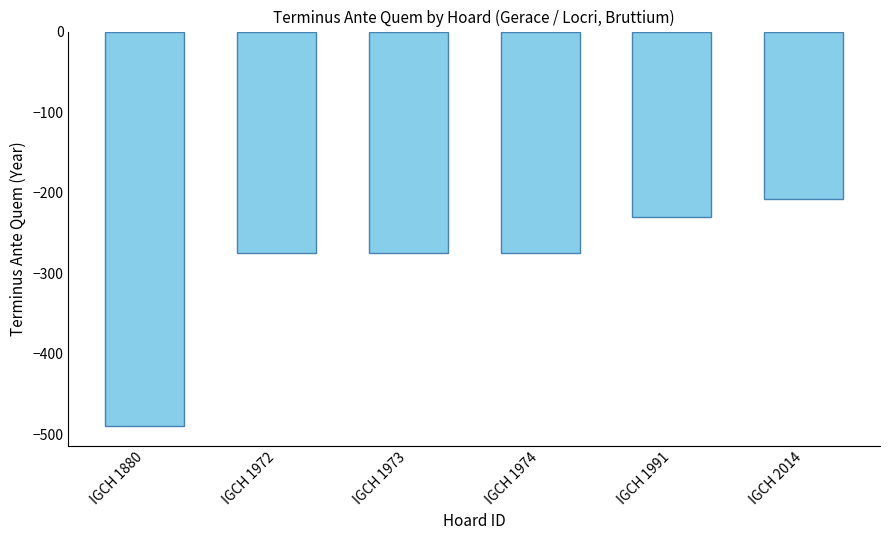

Which label corresponds to the smallest value in the chart?

IGCH 1880